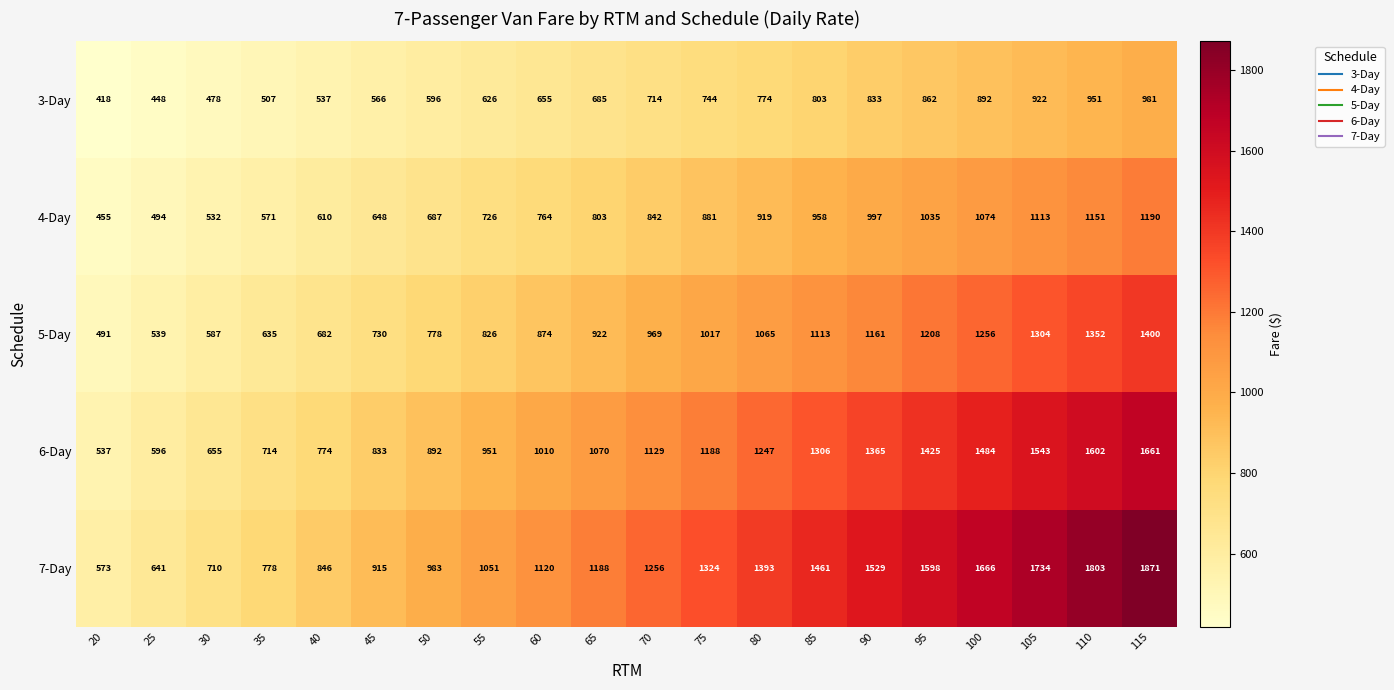

How many categories are shown in the chart?

20